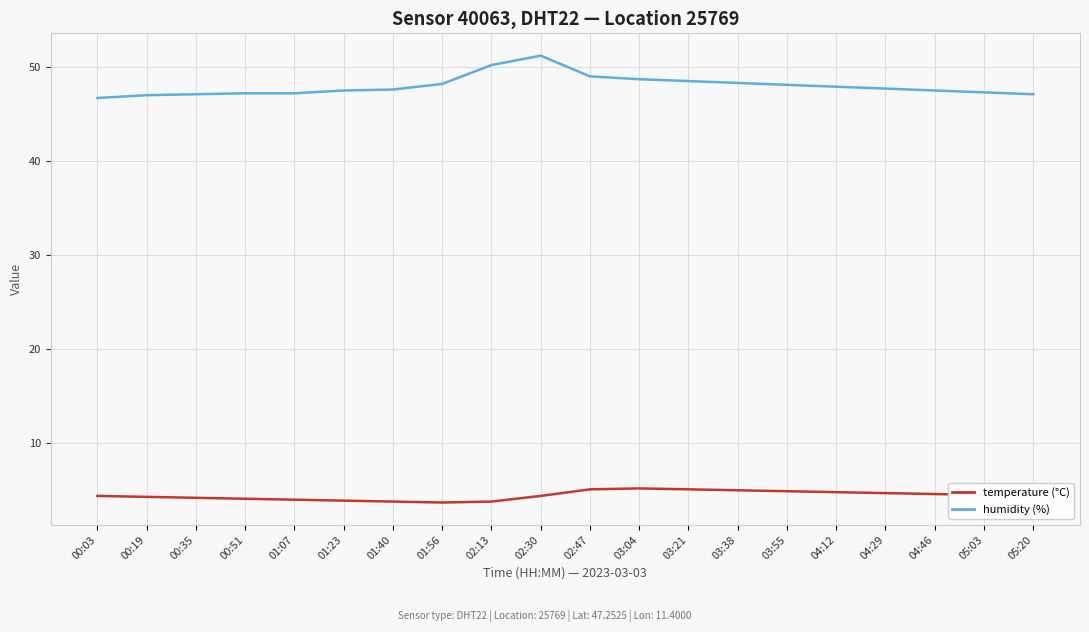

Which series has the largest total across all categories?

humidity (%)